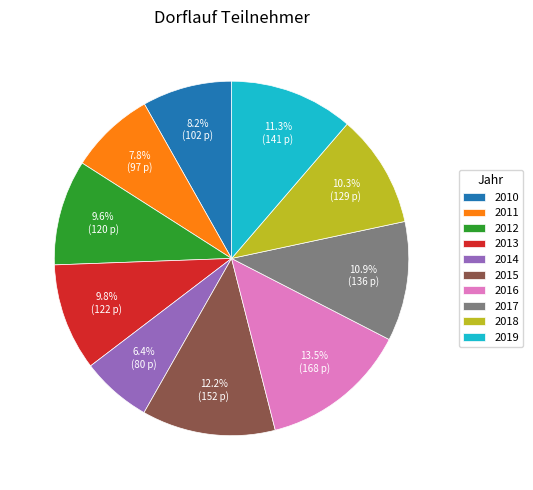

Is there a majority slice in this chart?

No